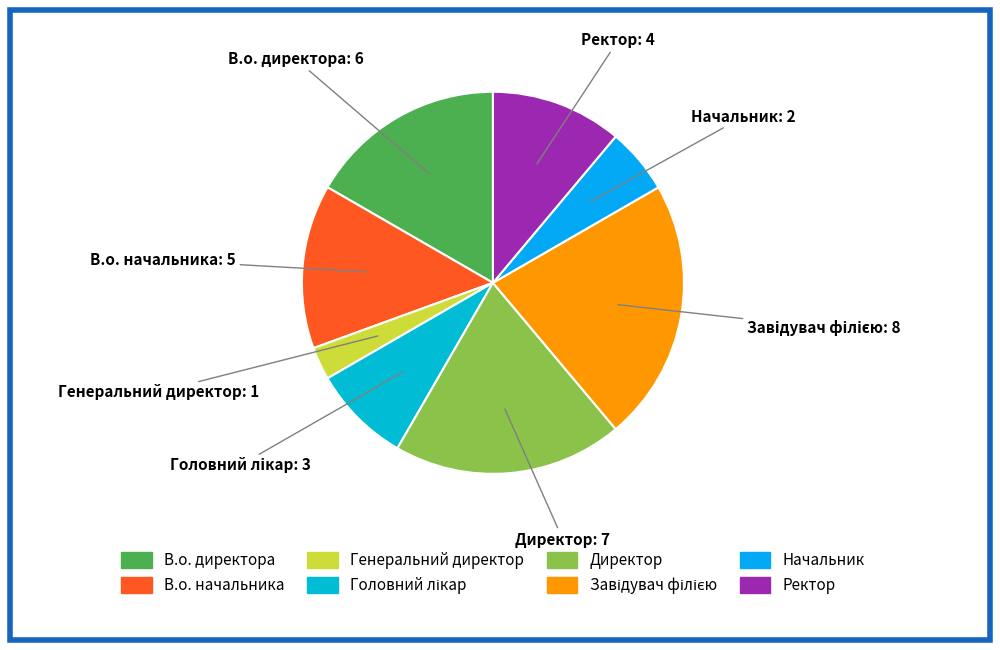

Does any single category account for the majority?

No